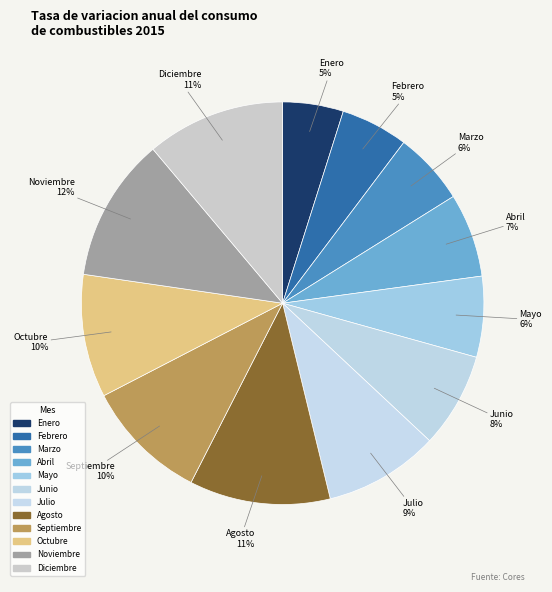

How many segments does this pie chart have?

12